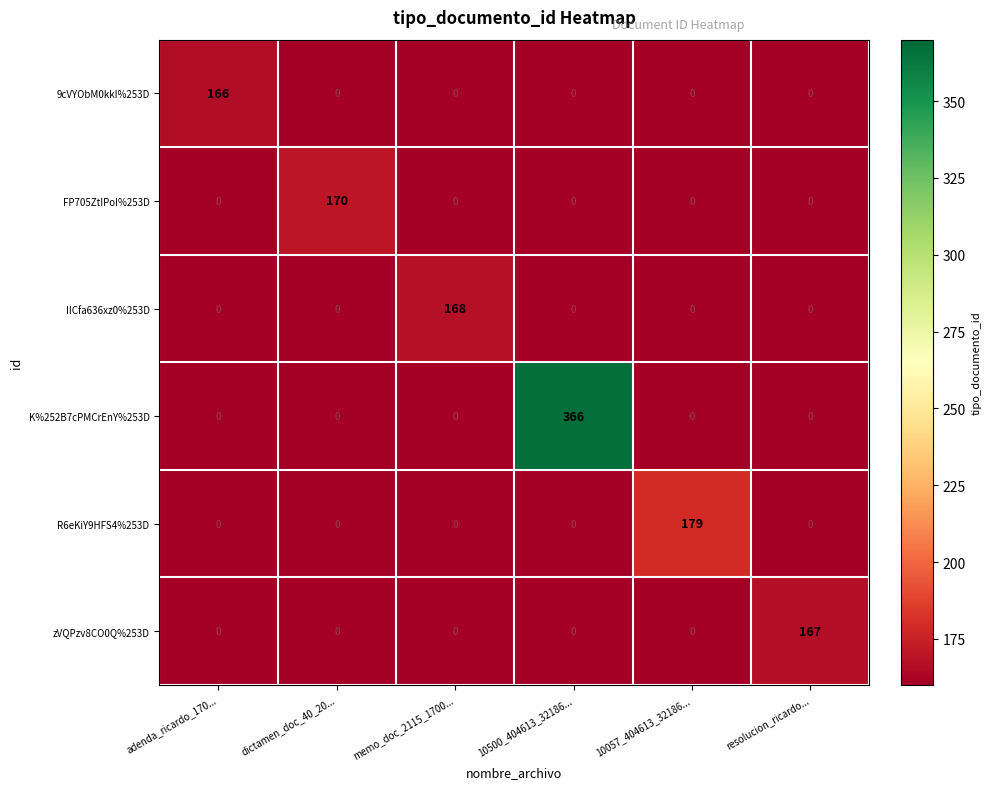

The value of IICfa636xz0%253D at adenda_ricardo_170... is 0. True or false?

True